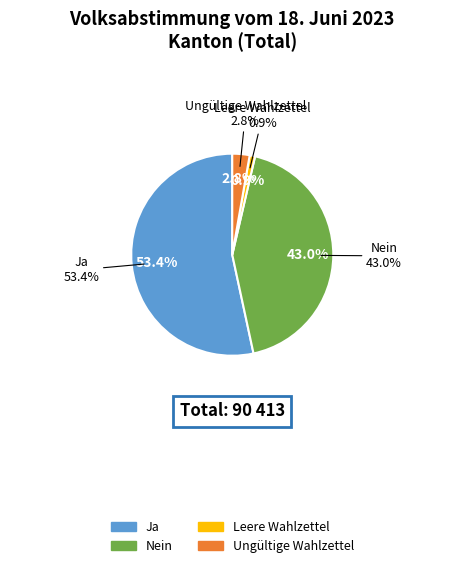

What is the majority slice?

Ja